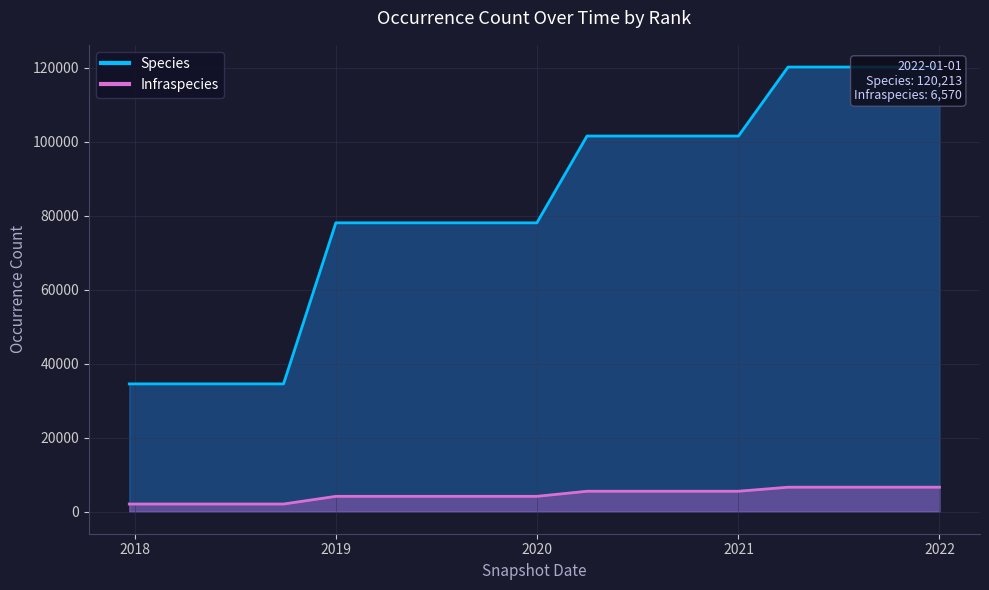

At how many categories does at least one series exceed 54016?

12